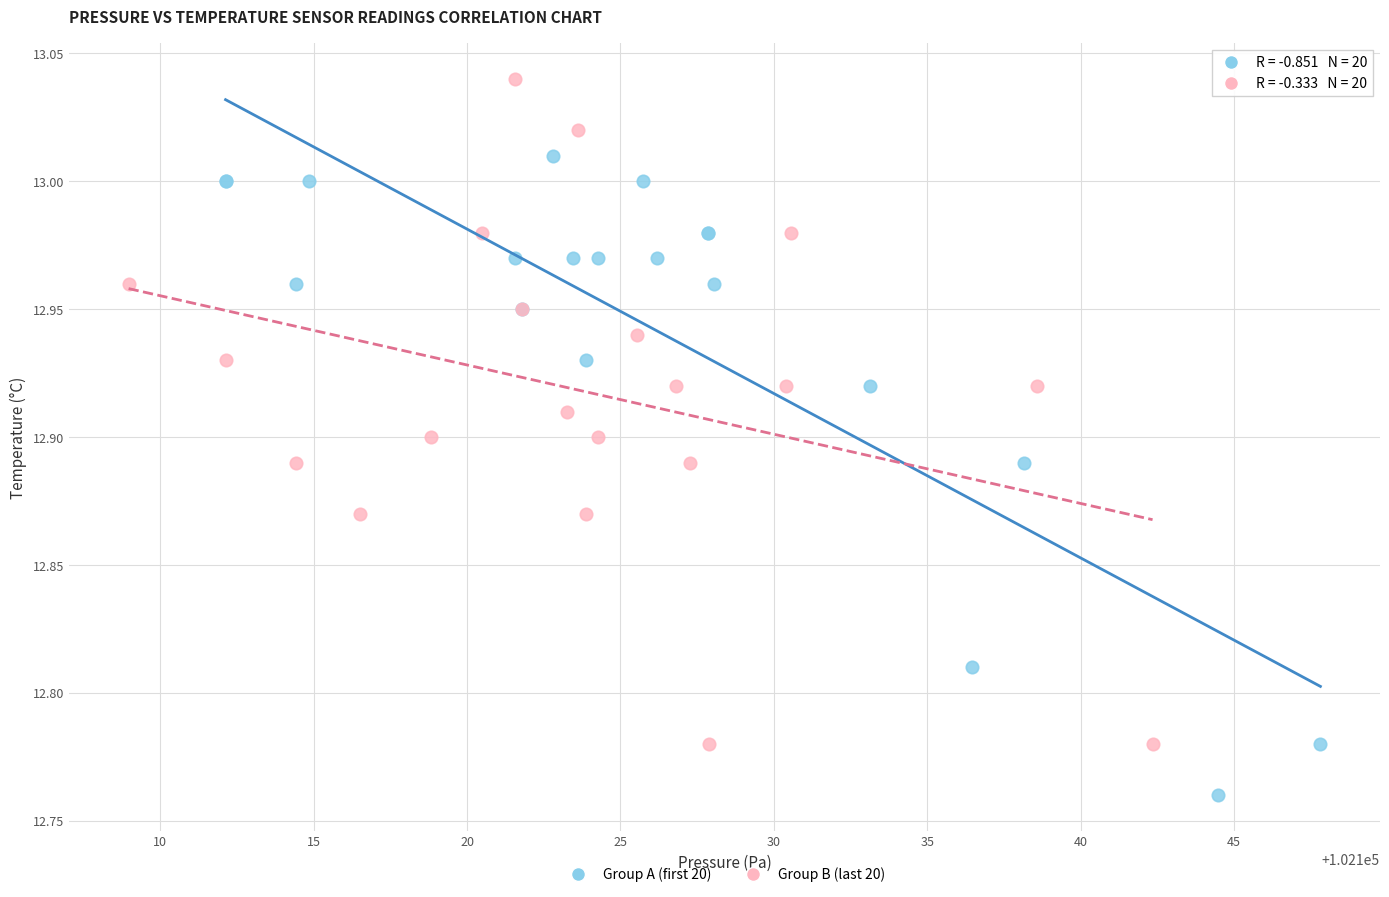

Which series contains the highest Y value?

Group B (last 20)